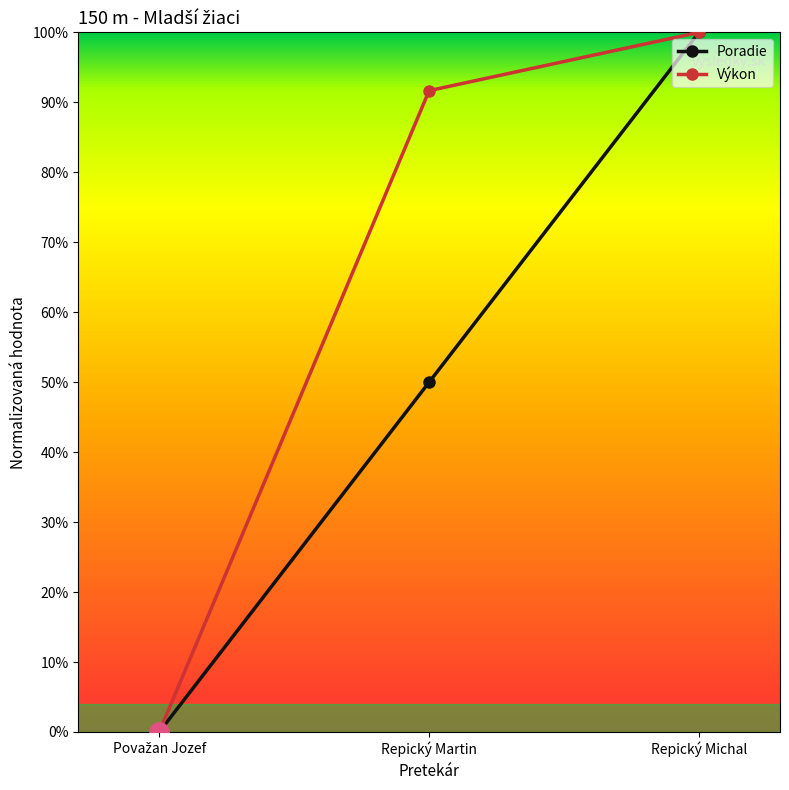

Is this an area chart (filled region under the line)?

No